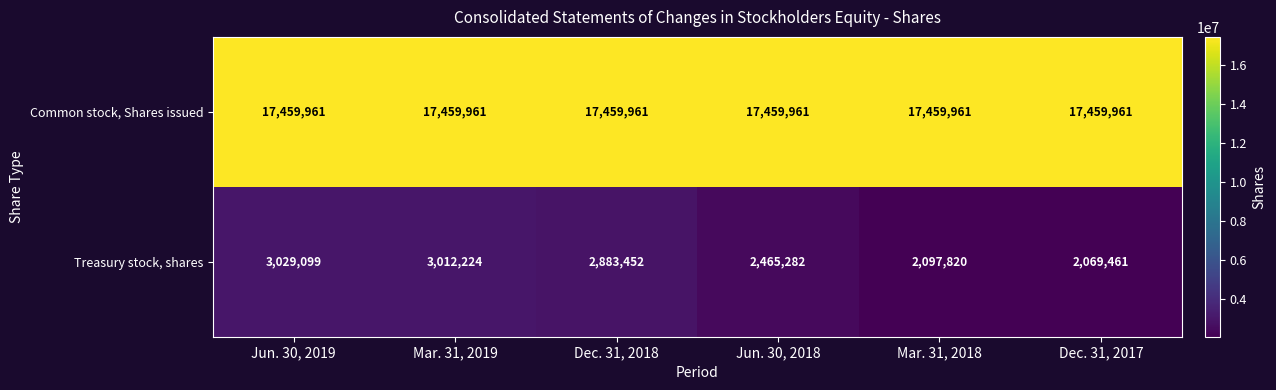

What is the maximum value for Common stock, Shares issued?

17459961